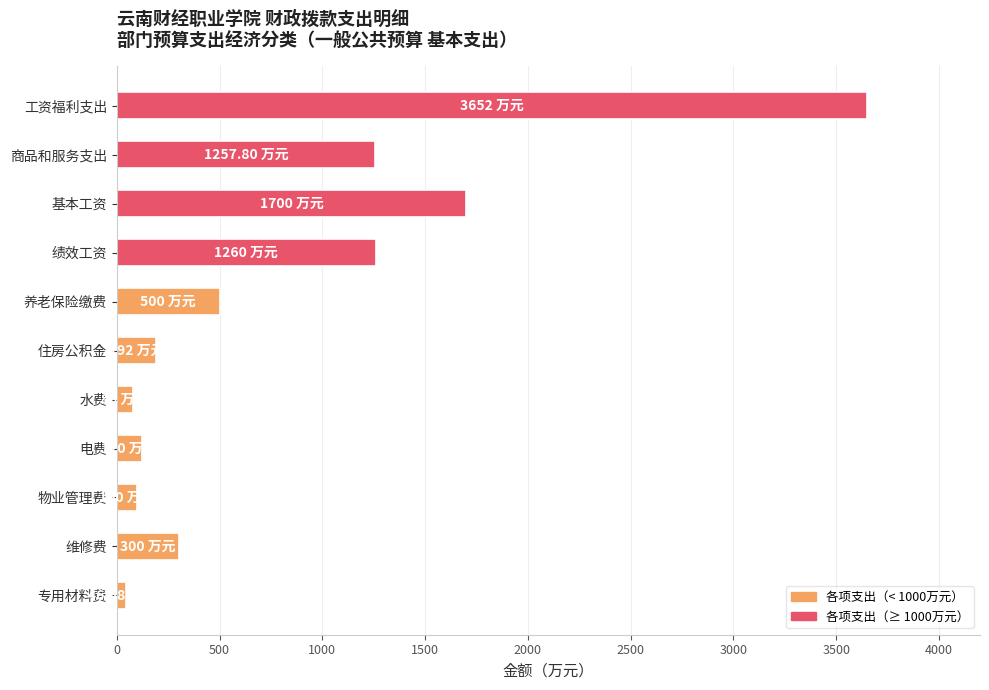

What is the label of the 9th bar from the bottom?

基本工资